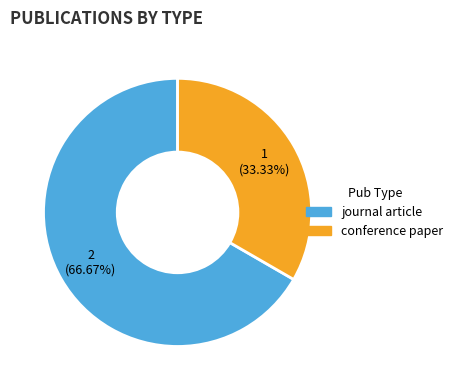

Combined, do conference paper and journal article account for over 50%?

Yes